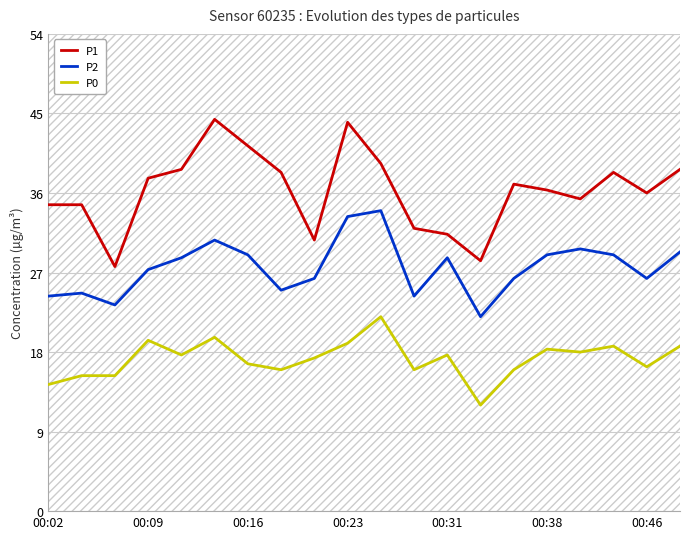

What is the minimum value for P2?

22.0